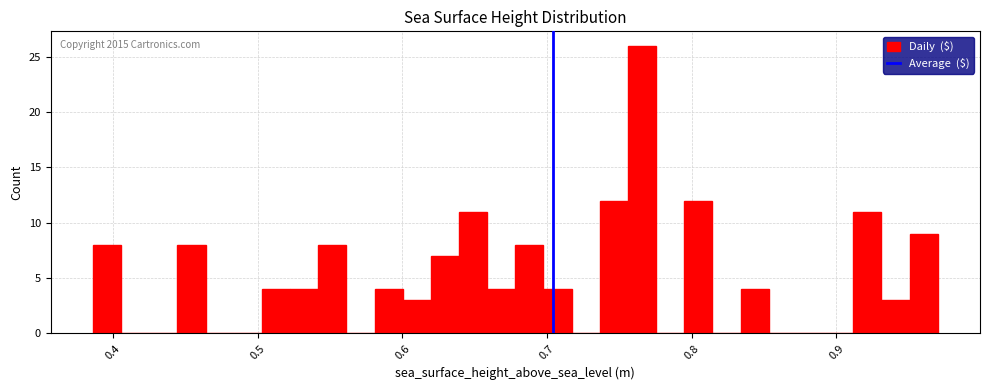

Around what value on the x-axis is the tallest bar? Give the approximate position of its centre, as read against the axis.

0.77